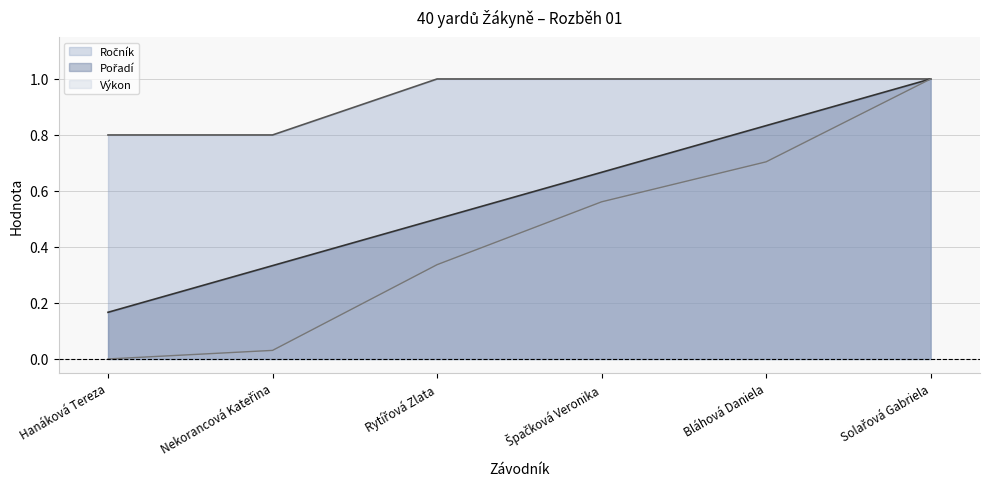

At Špačková Veronika, list the series in order from largest to smallest.

Ročník, Pořadí, Výkon